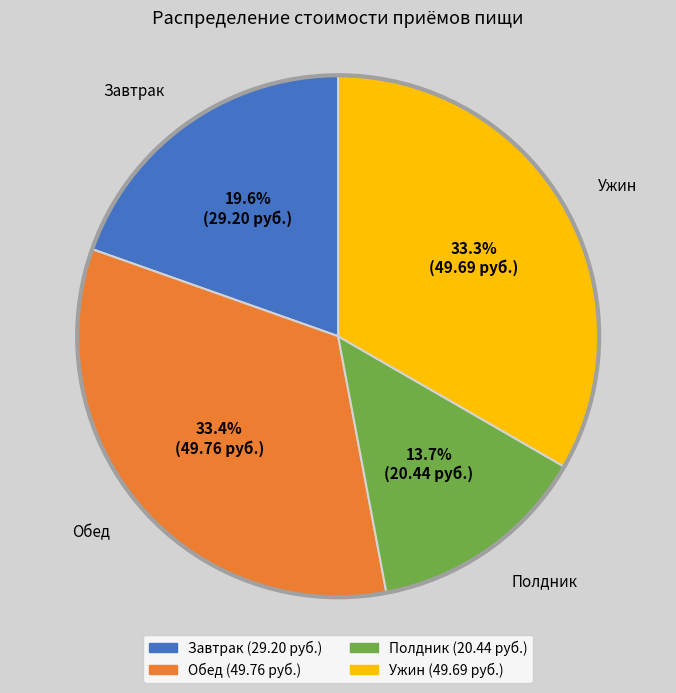

Do Завтрак and Обед together represent more than half of the pie?

Yes